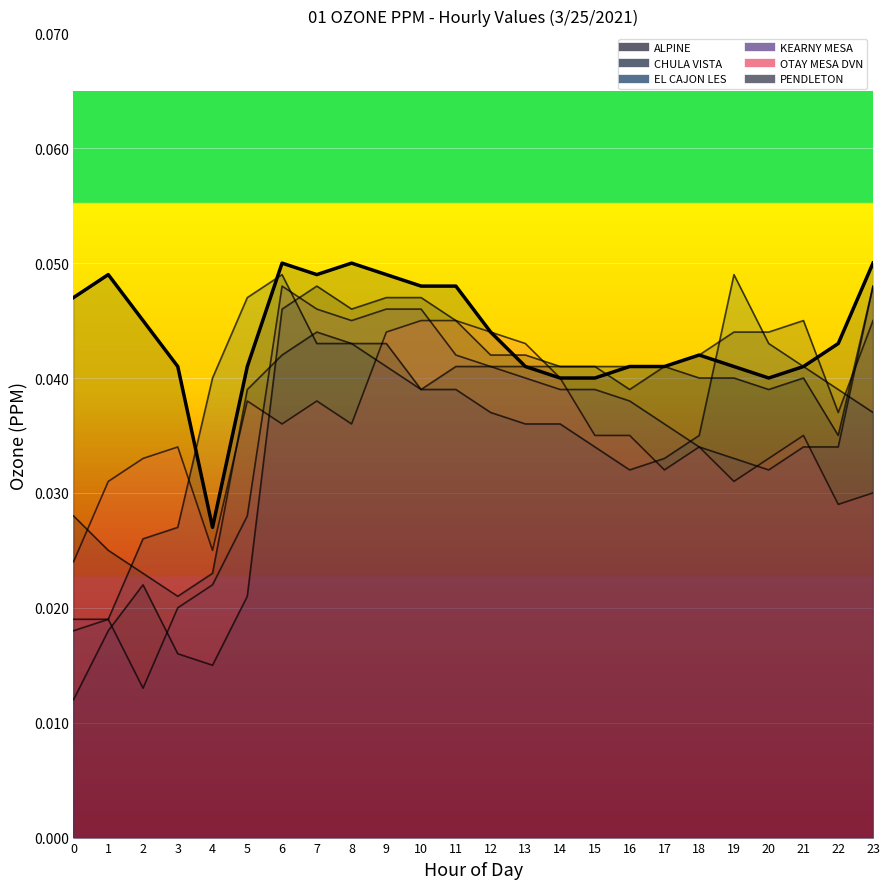

Where is the first local minimum for KEARNY MESA?

2